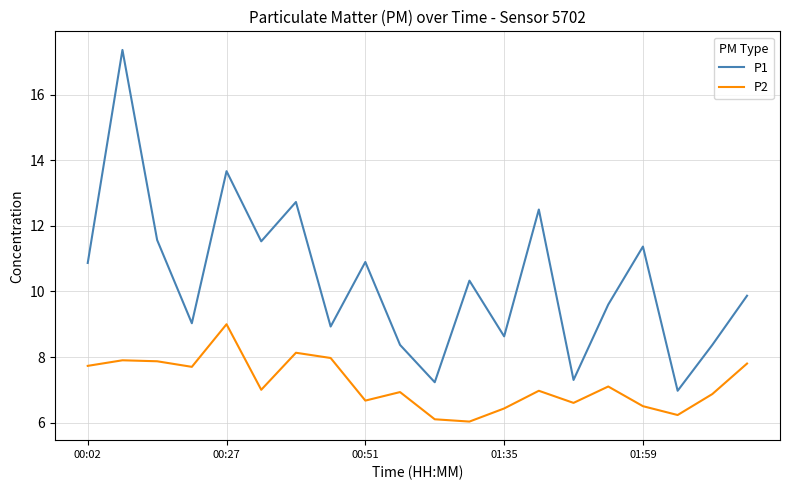

True or false: P2 and P1 intersect in this chart.

False